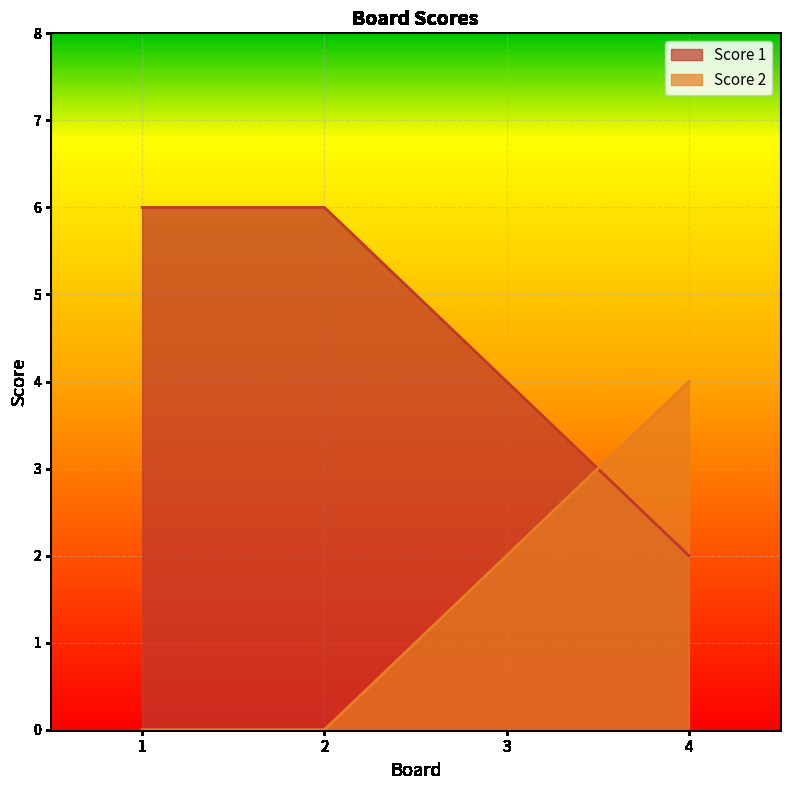

The value of Score 1 at 4 is 2. True or false?

True